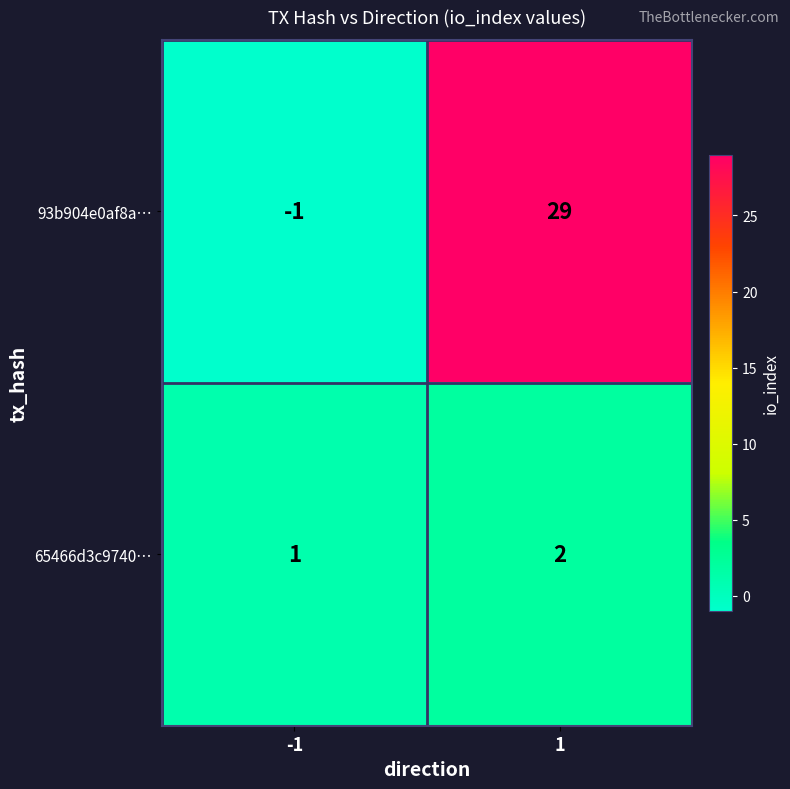

What value does the 93b904e0af8a… series have at 1?

29